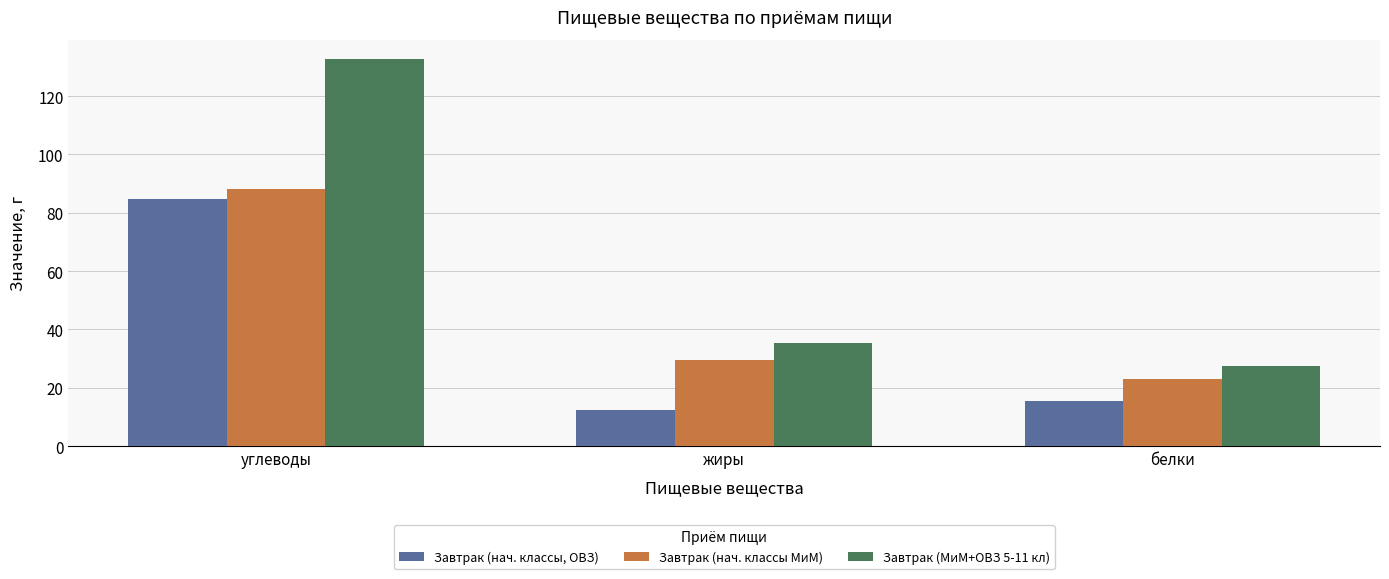

Which series changed the most between углеводы and белки?

Завтрак (МиМ+ОВЗ 5-11 кл)